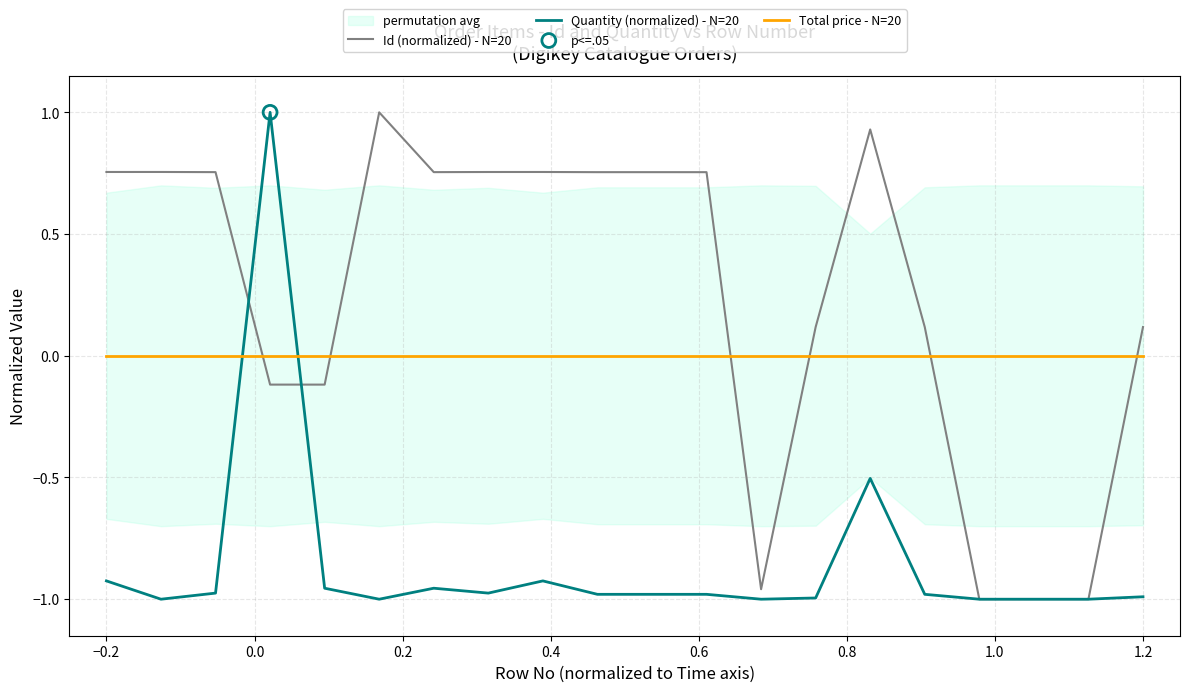

Which series reaches the minimum Y coordinate?

Id (normalized) - N=20